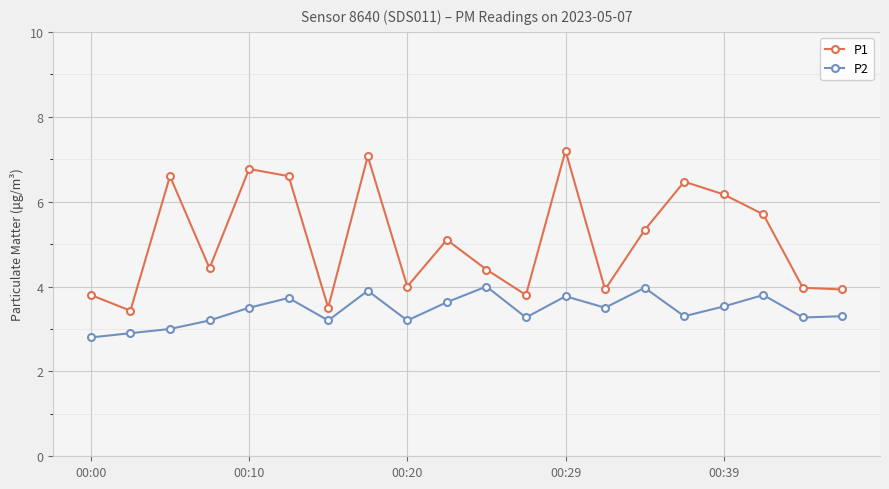

Which series has the largest total across all categories?

P1